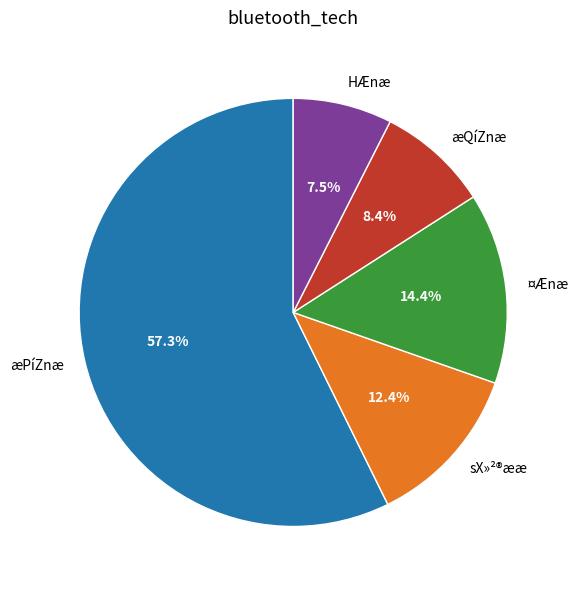

What is the total percentage of sX»²®ææ and æQíZnæ?

20.8%